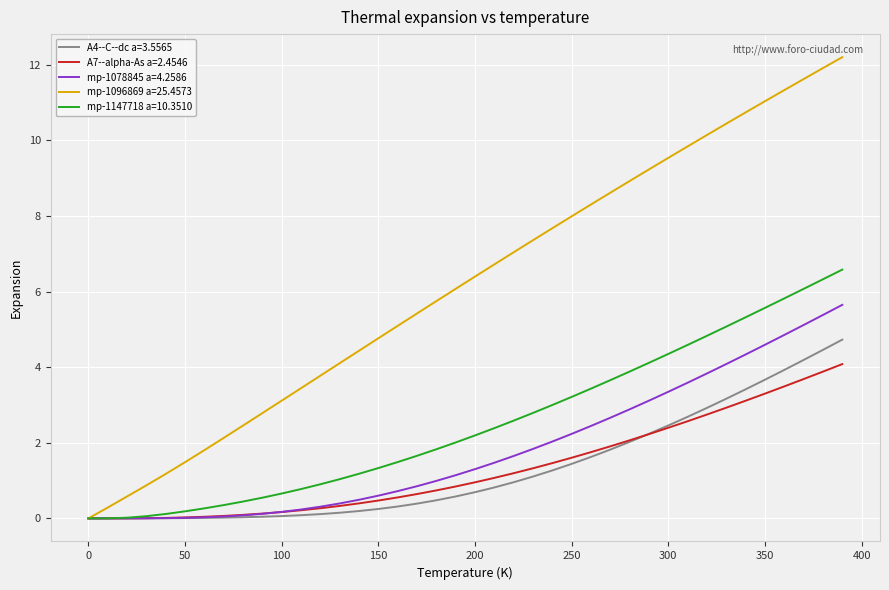

Which series has the largest range (max minus min)?

mp-1096869 a=25.4573